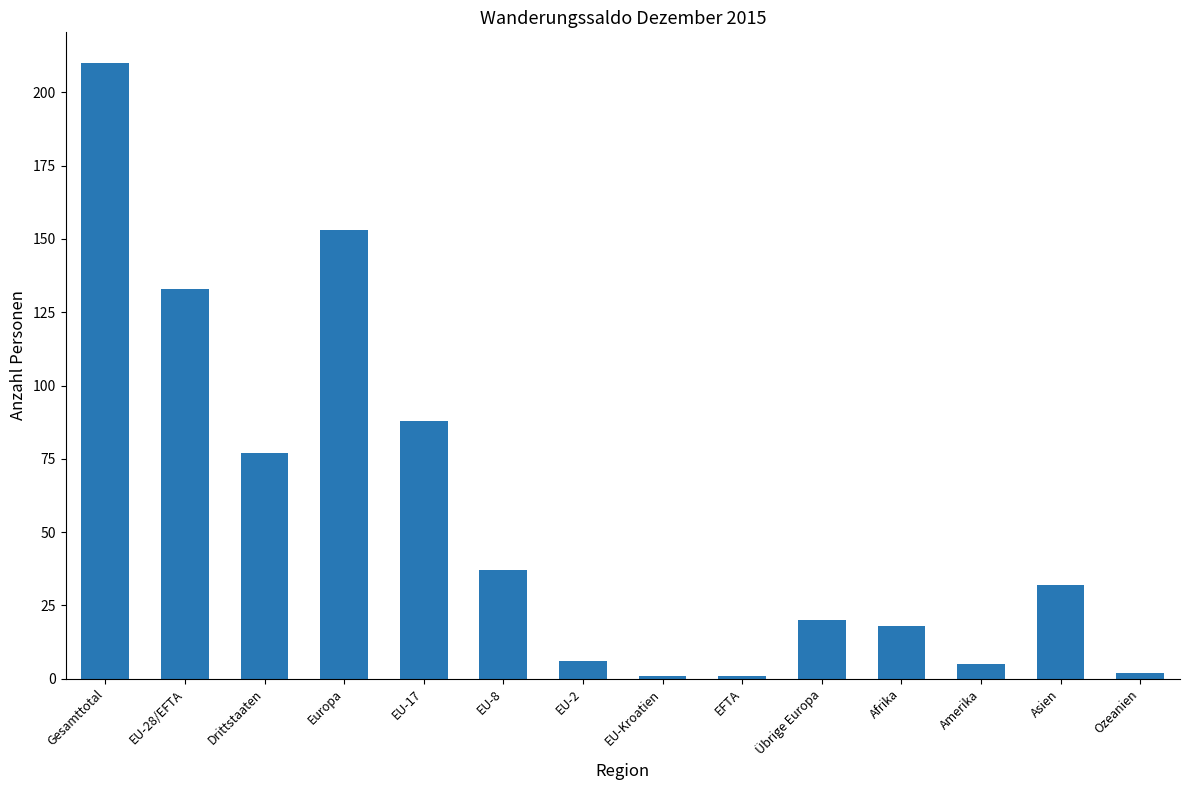

True or false: the data shows 133 at EU-28/EFTA.

True